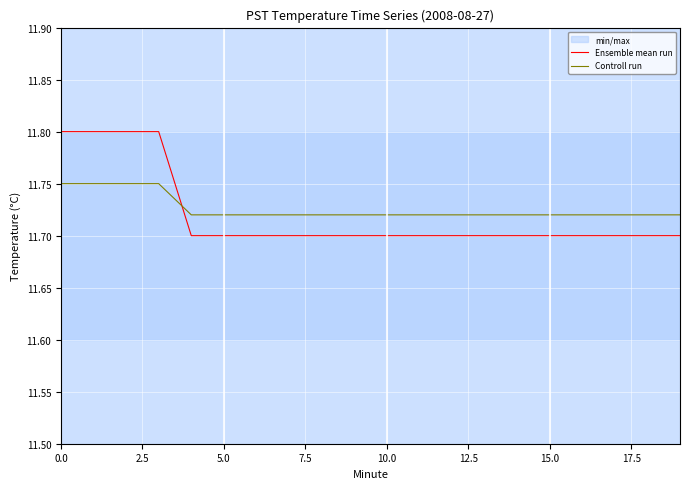

The Controll run series shows 3.2 at 15.0. True or false?

False